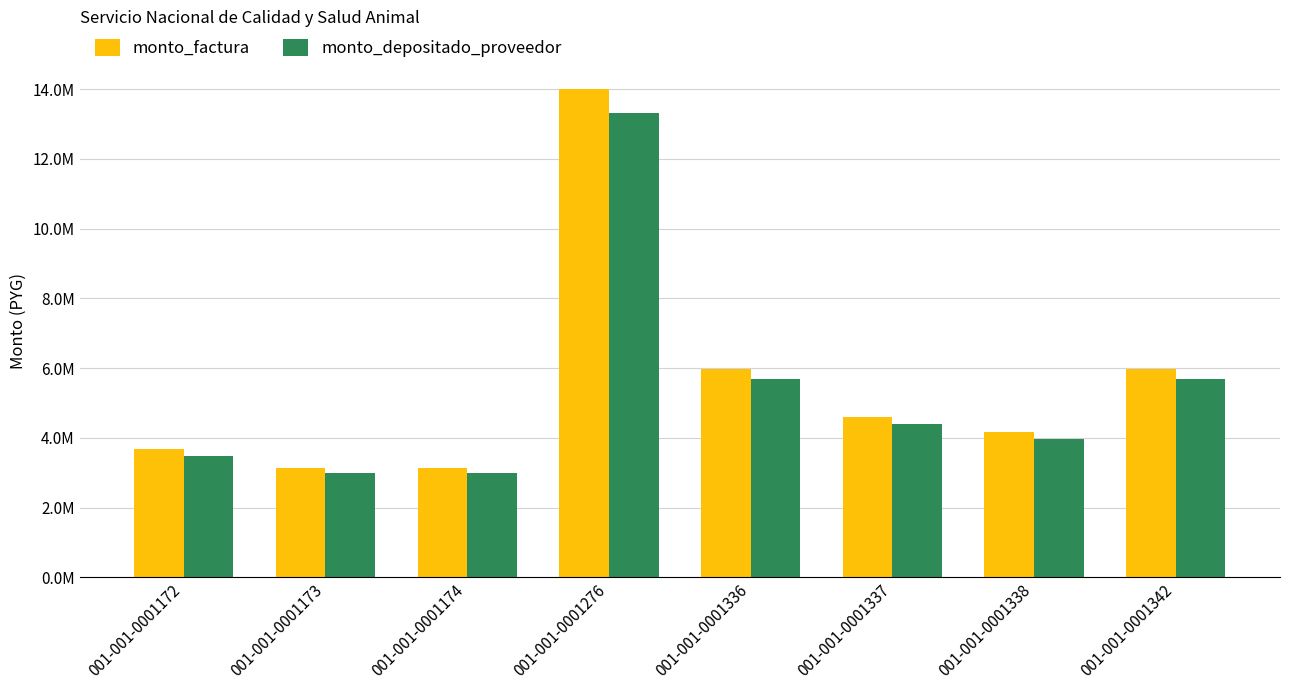

The value of monto_depositado_proveedor at 001-001-0001172 is 3492005. True or false?

True